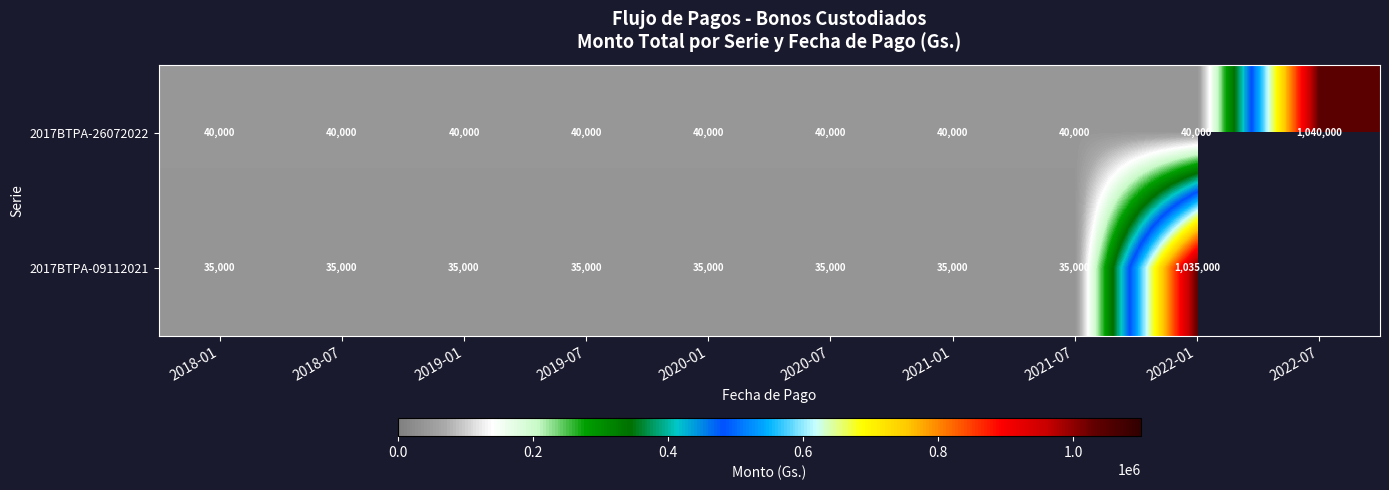

The value of 2017BTPA-09112021 at 2020-01 is 60827.4. True or false?

False